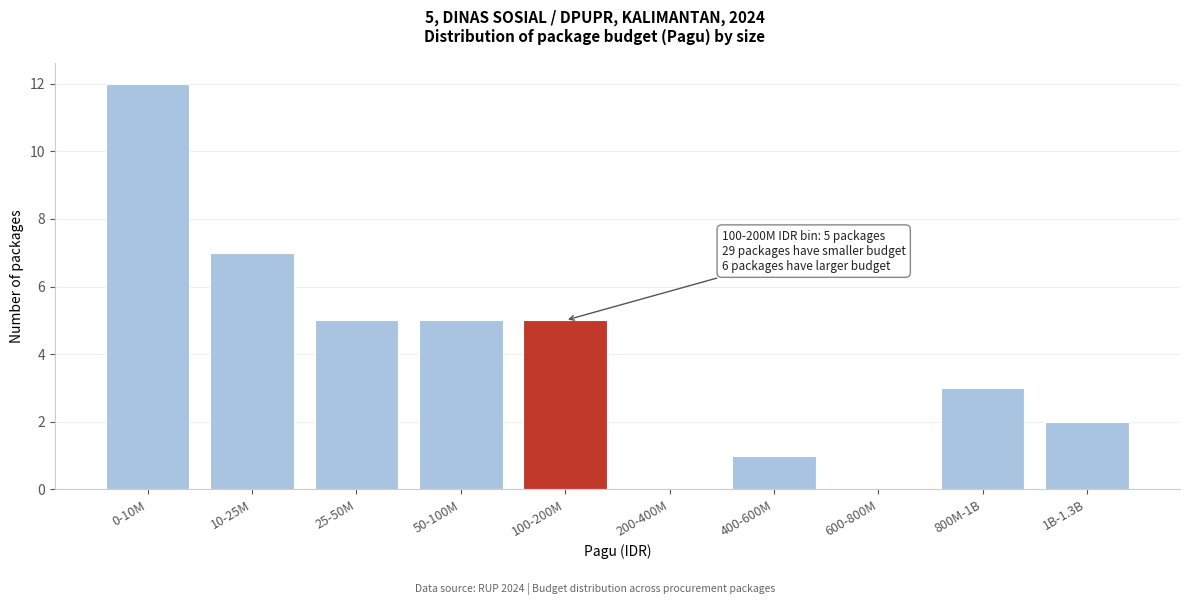

Reading left to right, transcribe all the data shown in this chart.

0-10M=12	10-25M=7	25-50M=5	50-100M=5	100-200M=5	200-400M=0	400-600M=1	600-800M=0	800M-1B=3	1B-1.3B=2